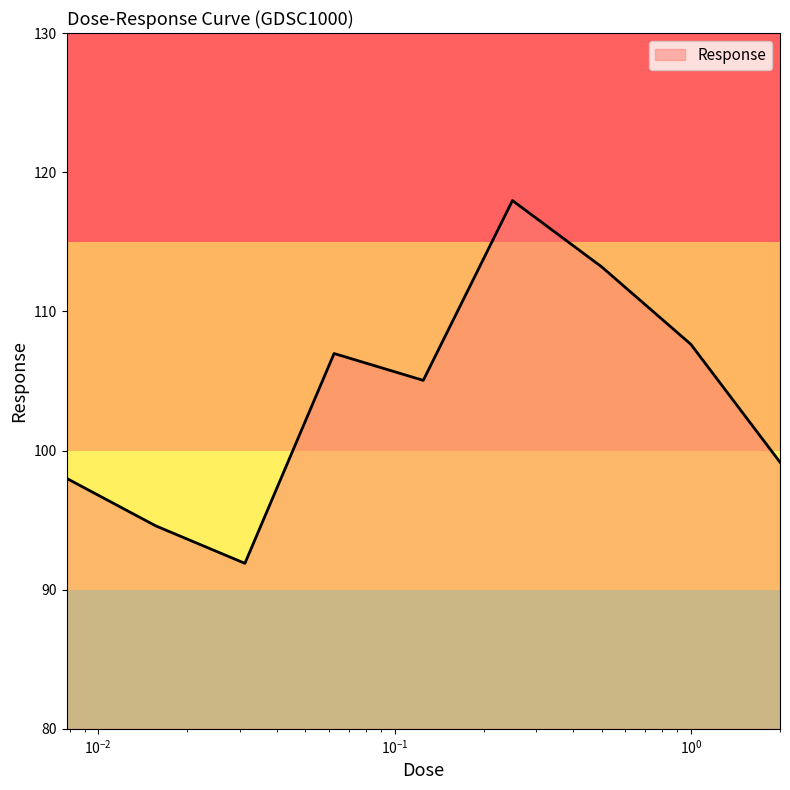

How many categories are shown in the chart?

9